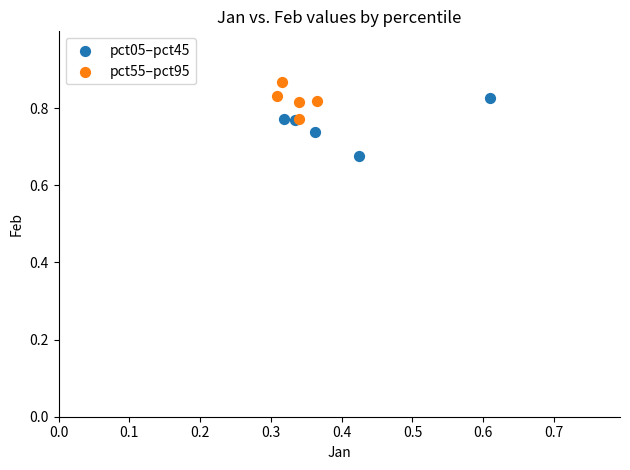

Which series reaches the minimum Y coordinate?

pct05–pct45